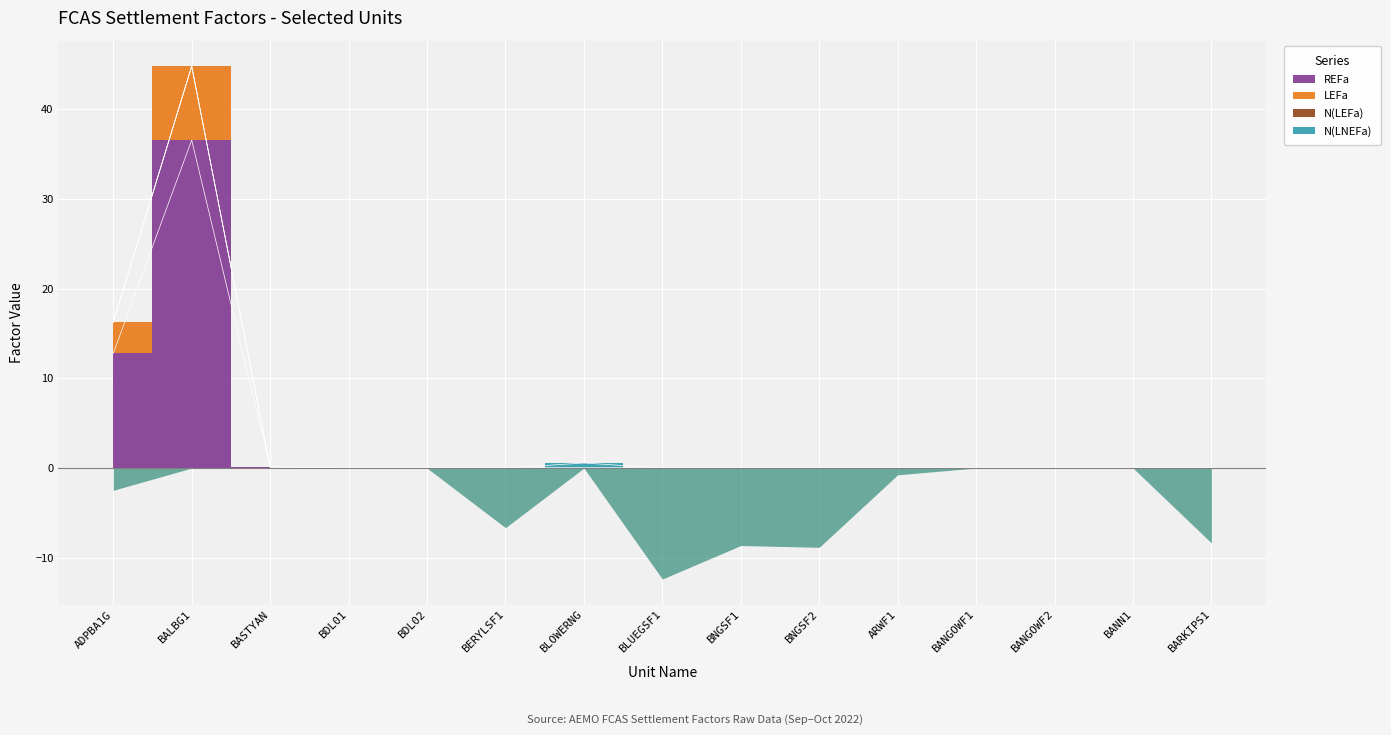

At which category is the sum across all series the highest?

BALBG1